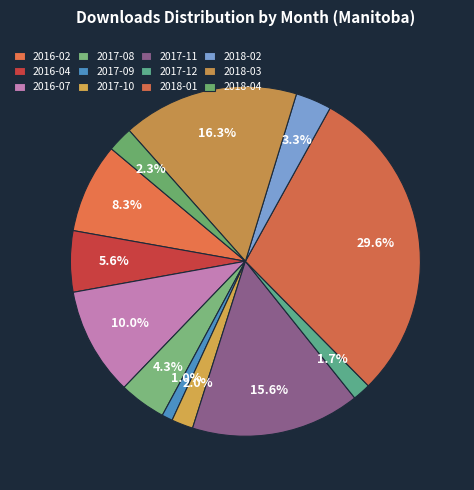

To the nearest percent, what is the average slice percentage?

8%